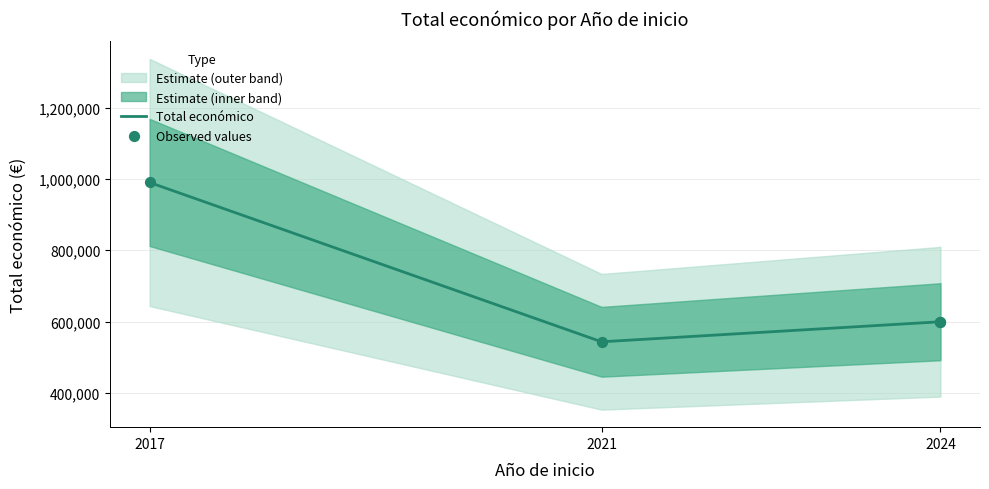

What is the ratio of the value at 2017 to the value at 2024?

1.7